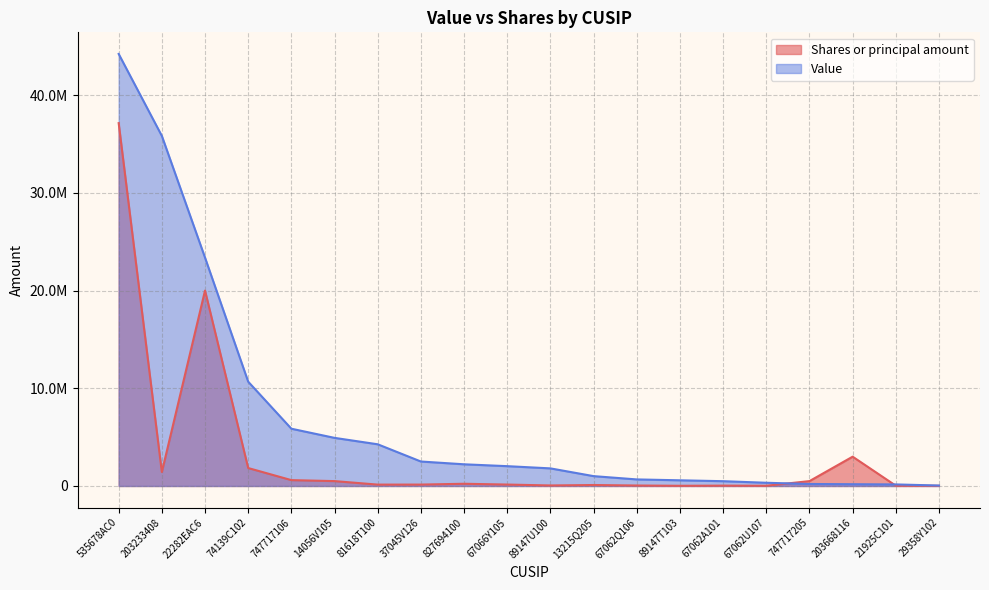

The Shares or principal amount series shows 23043391 at 535678AC0. True or false?

False